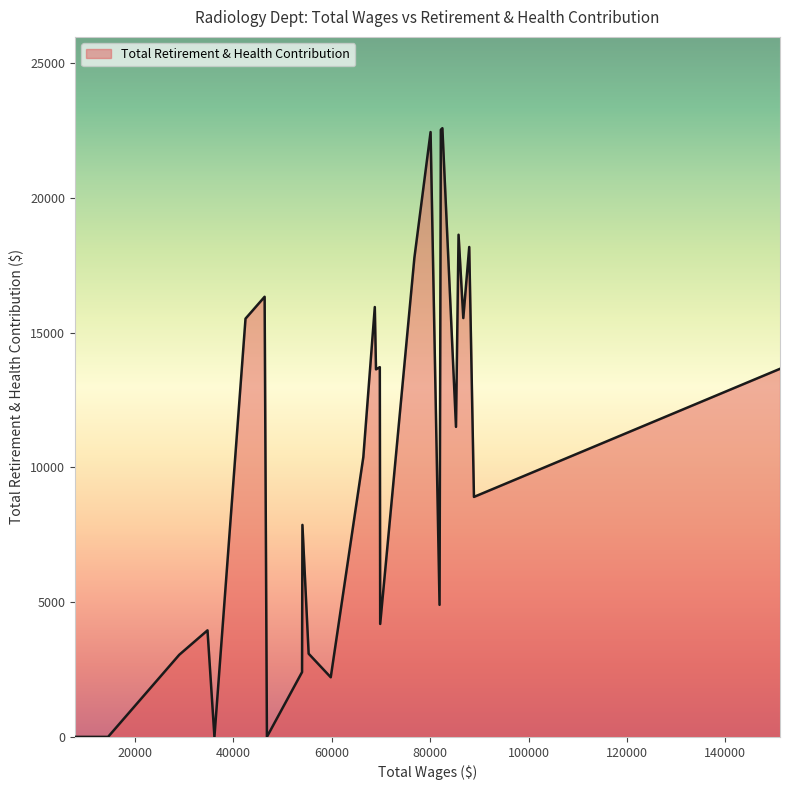

What is the maximum value shown in the chart?

22580